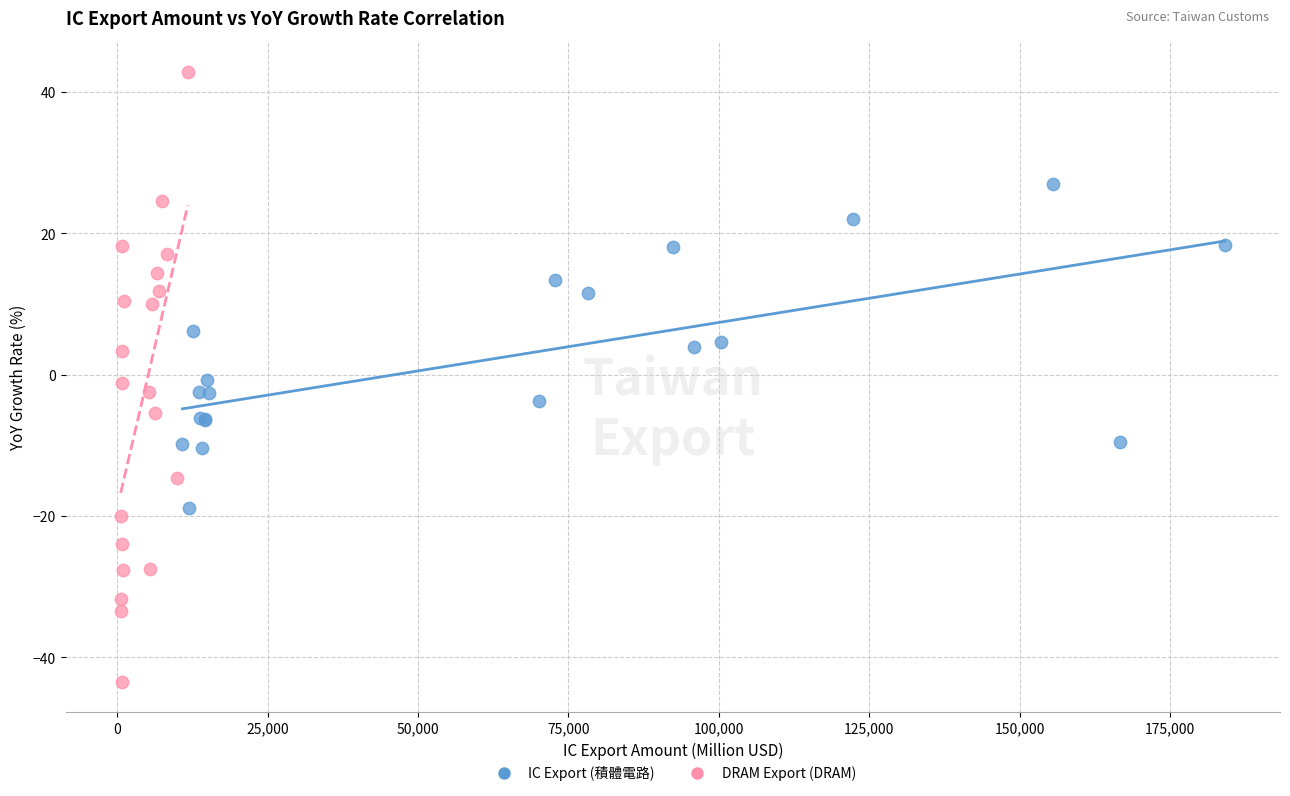

Which series contains the highest Y value?

DRAM Export (DRAM)